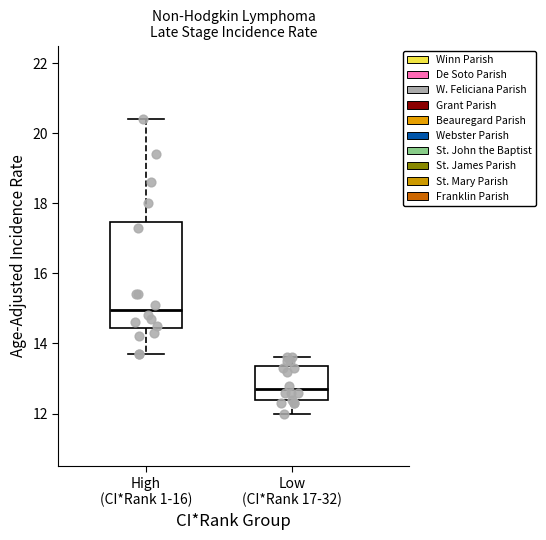

Reading left to right, transcribe this box plot: for each box, give where its median line is, the range the box spans, and where its two whiskers end, as read against the y-axis. The values are not printed on the chart, so give them approximately, as read against the axis.

High (CI*Rank 1-16): median 15.0, box 14.4 to 17.4, whiskers 13.8 to 20.4
Low (CI*Rank 17-32): median 12.8, box 12.4 to 13.4, whiskers 12.0 to 13.6